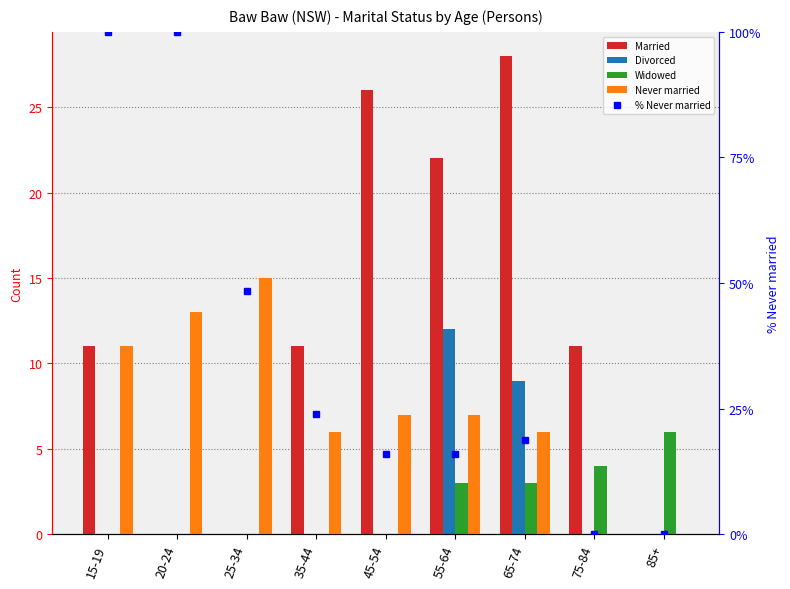

What is the total value across all series at 35-44?

41.0